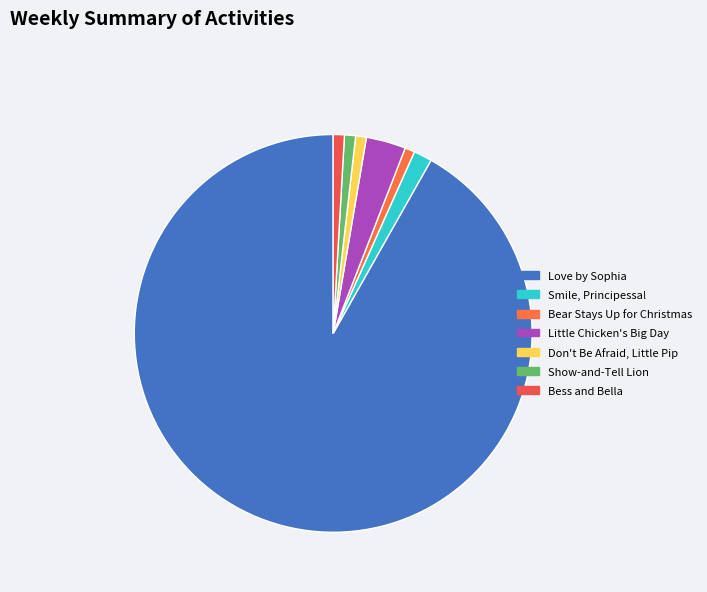

What is the majority slice?

Love by Sophia